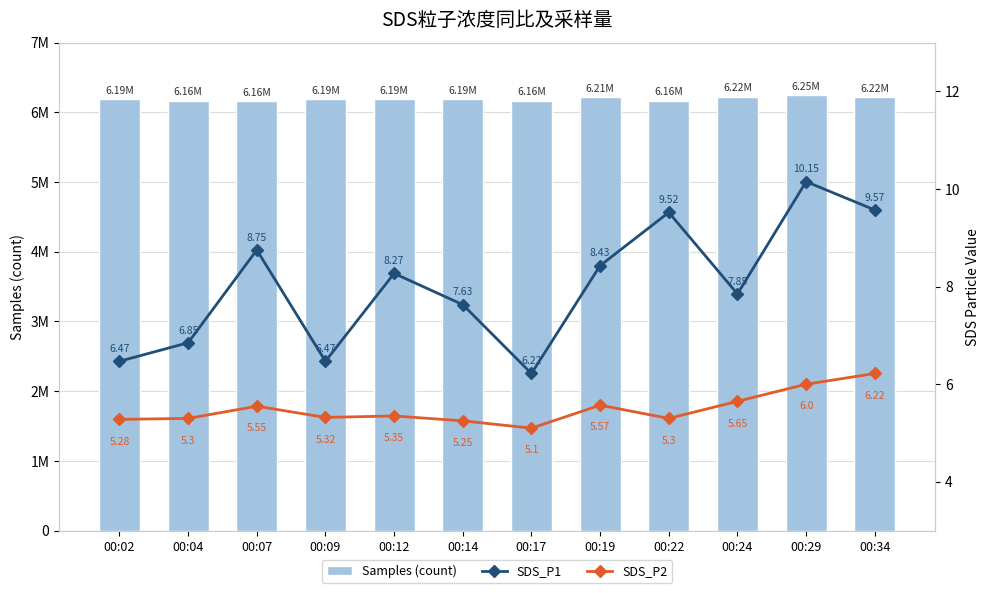

Read the SDS_P1 value at 00:09.

6.5